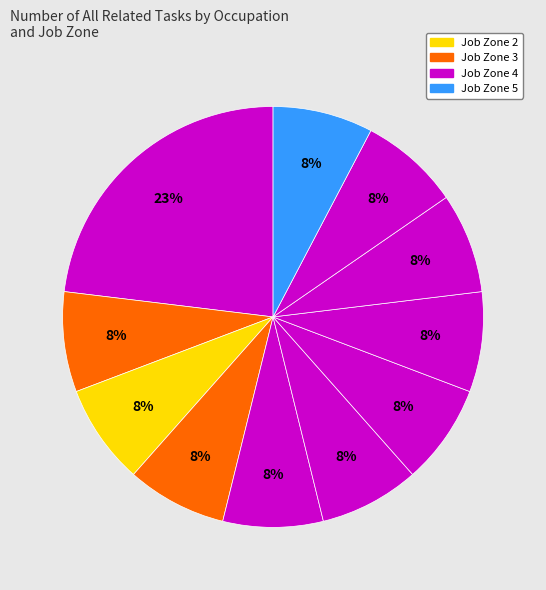

Is there a majority slice in this chart?

No